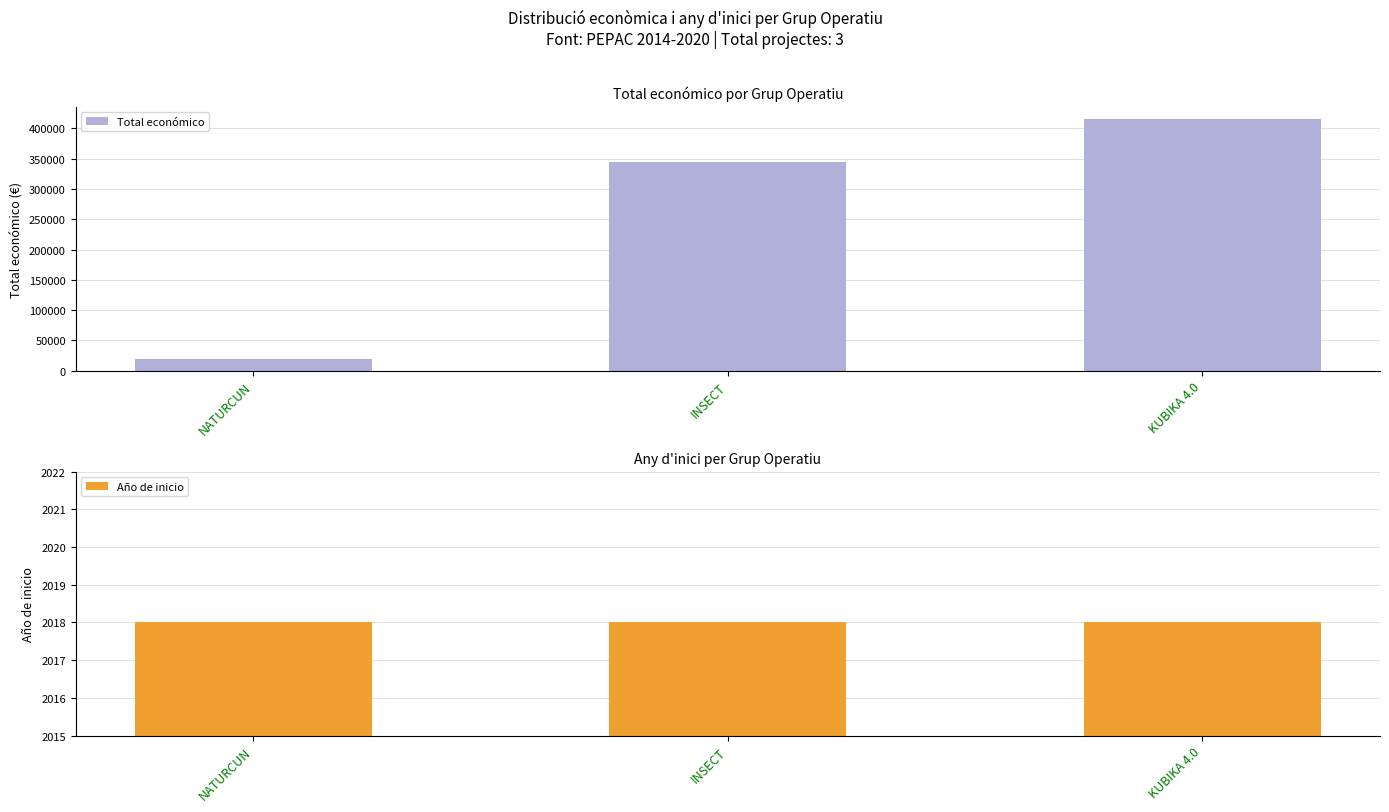

Is it true that Total económico equals 7812 at NATURCUN?

False